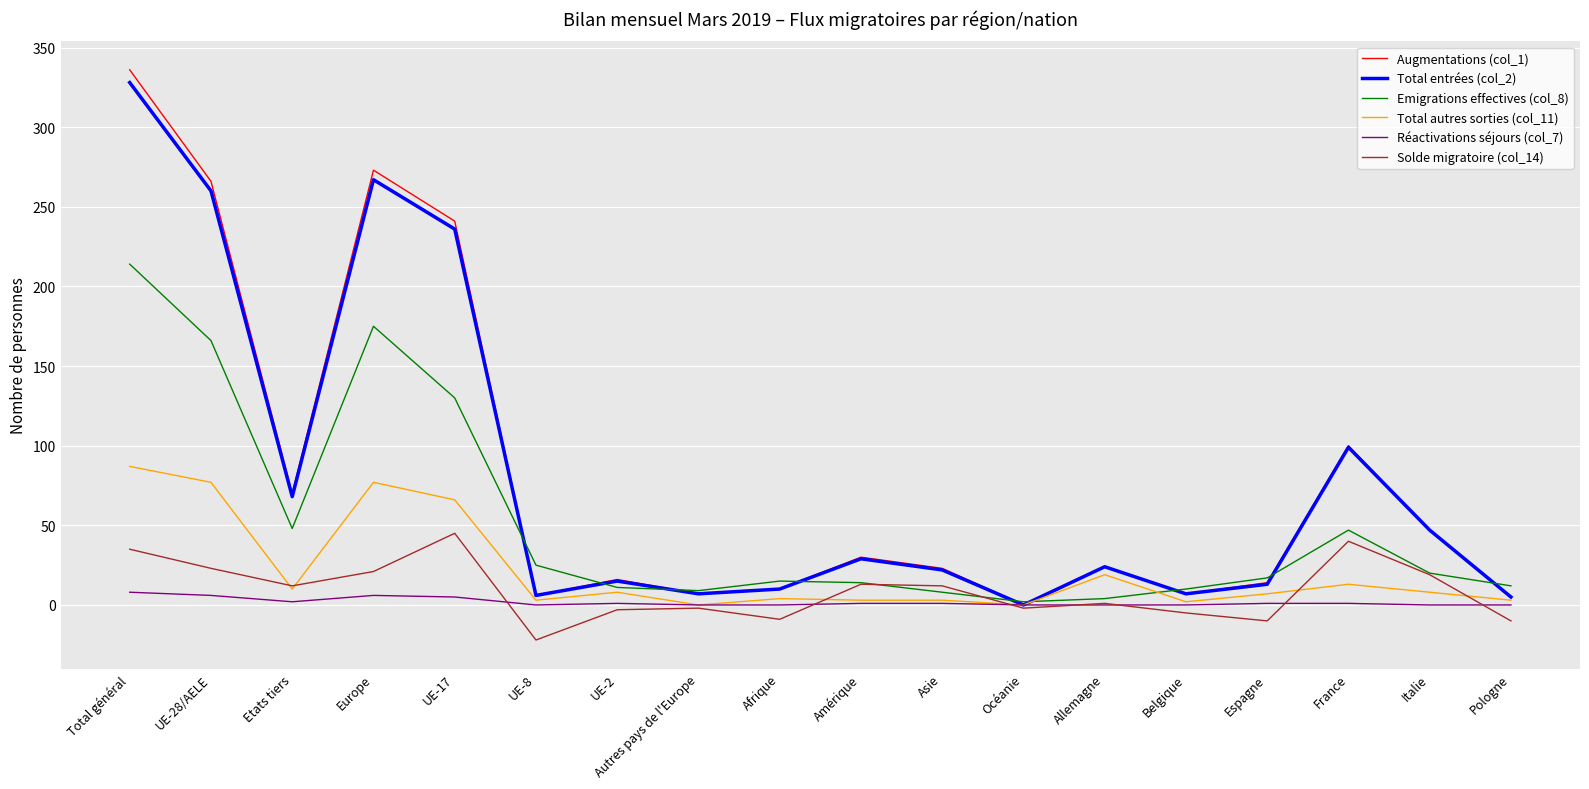

Which category has the highest value across all series?

Total général